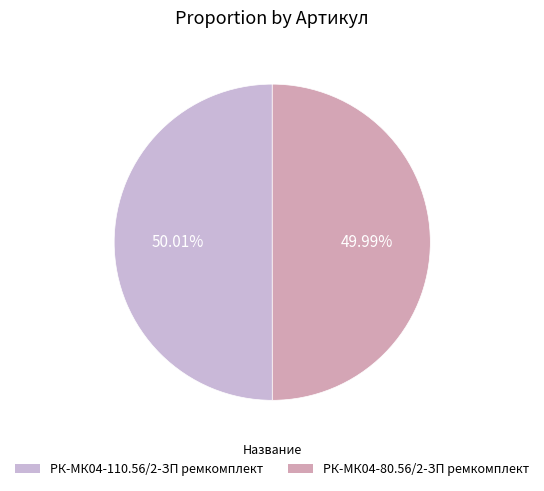

Is there any slice that represents more than half of the pie?

Yes